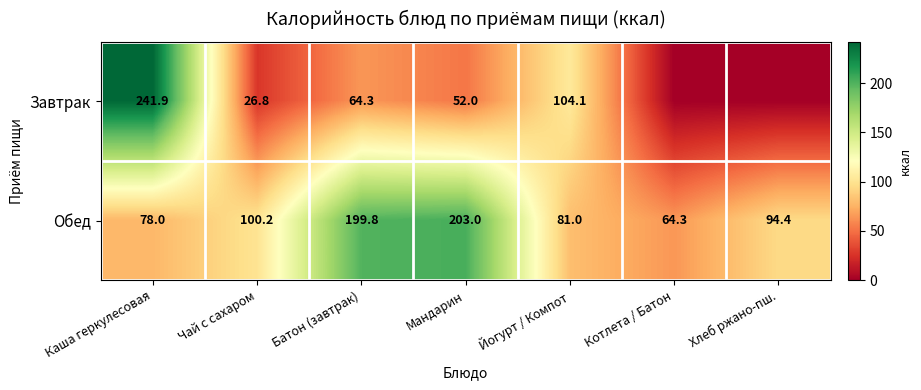

What is the difference between the maximum and minimum values in the Обед series?

138.7